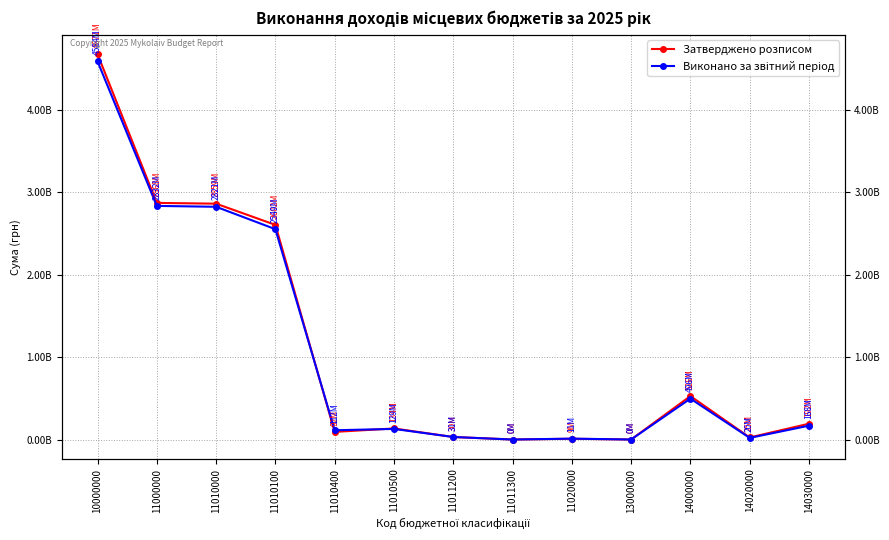

What is the value of the Виконано за звітний період point at the 8th from the left?

4708.1